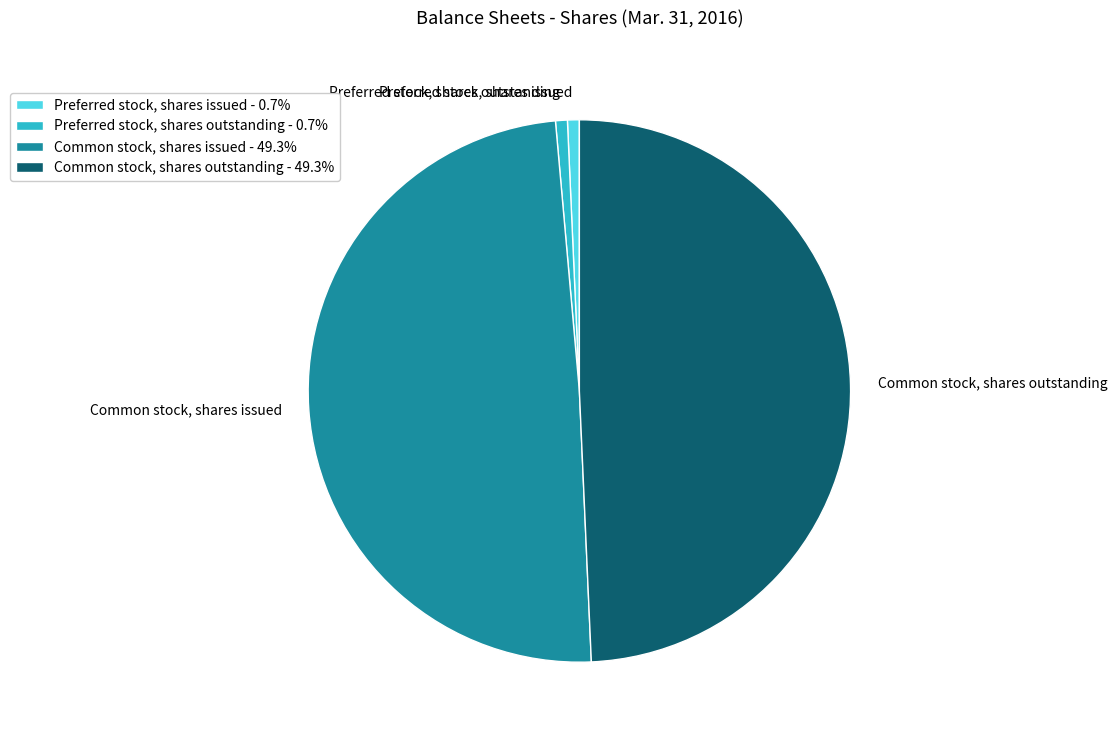

Does Common stock, shares issued account for over 50% of the chart?

No